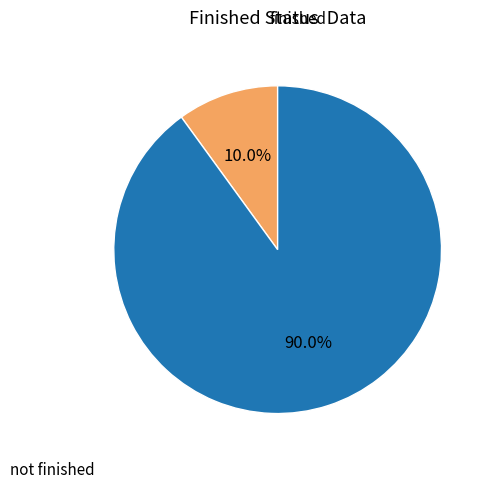

Does any single category account for the majority?

Yes